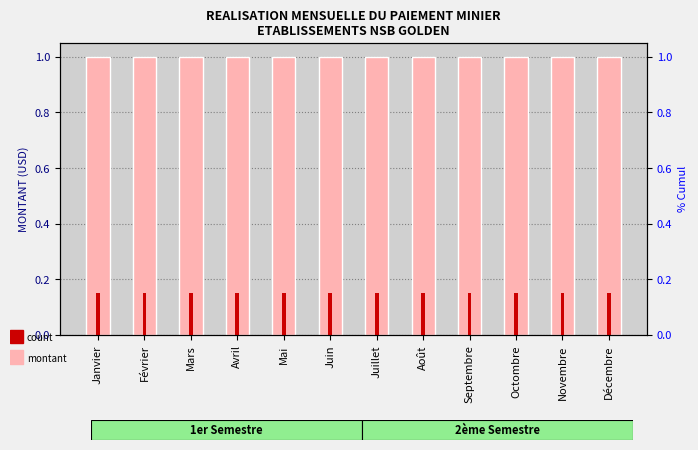

At which category is the sum across all series the highest?

Janvier